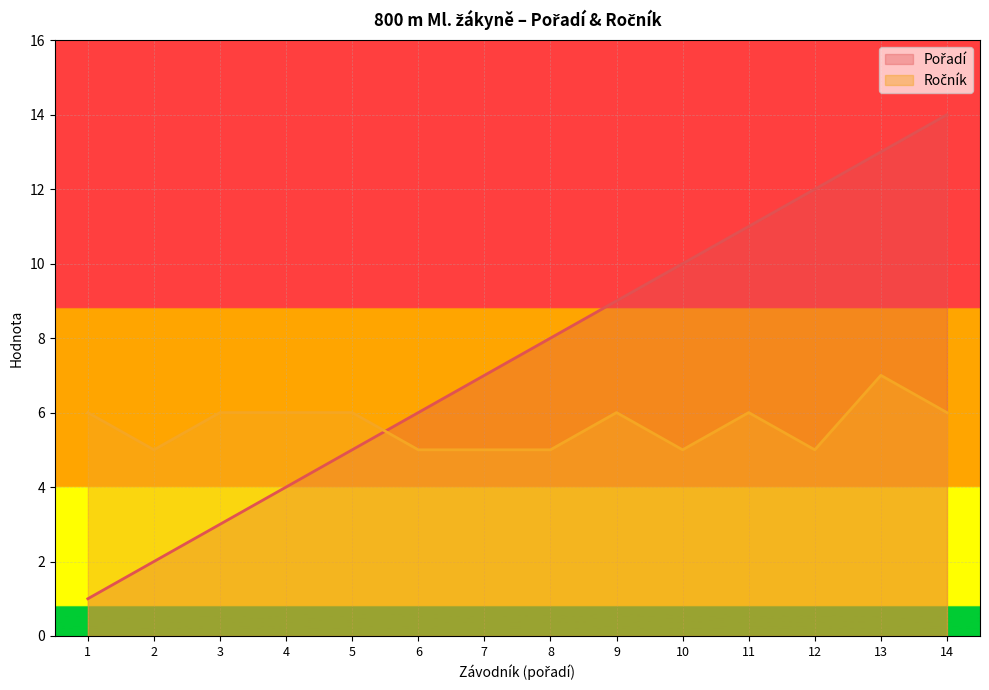

Rank the series by their average value, from highest to lowest.

Pořadí, Ročník